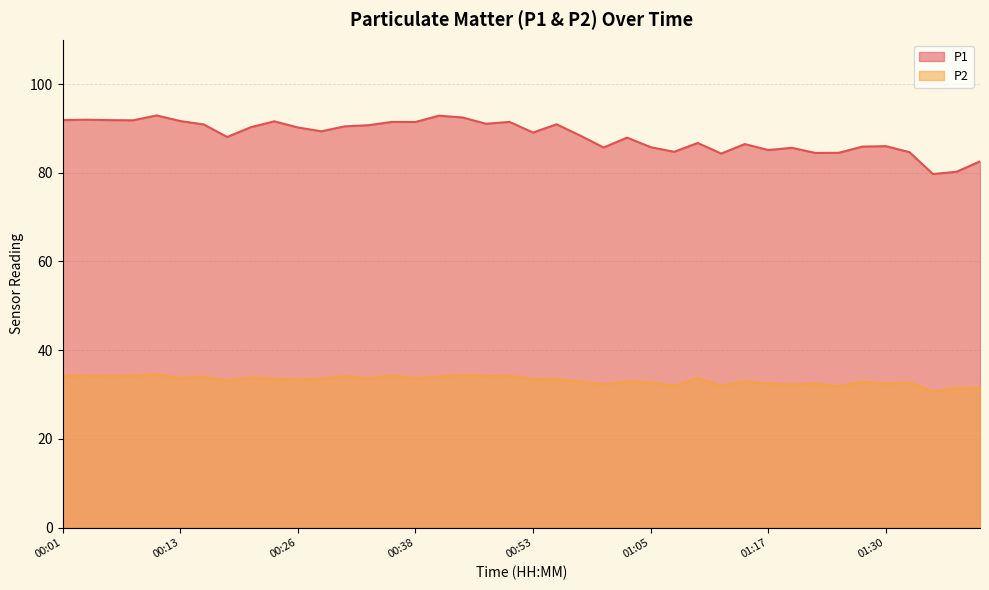

Reading left to right, list all the values displayed in this chart.

P1: 91.9	92.0	91.9	91.8	92.9	91.7	90.9	88.1	90.3	91.6	90.2	89.3	90.5	90.7	91.5	91.5	92.9	92.5	91.0	91.5	89.1	90.9	88.4	85.7	87.9	85.8	84.7	86.7	84.3	86.5	85.1	85.6	84.5	84.5	85.9	86.0	84.7	79.7	80.2	82.6
P2: 34.3	34.2	34.2	34.2	34.6	33.7	34.0	33.2	33.8	33.6	33.4	33.5	34.1	33.6	34.3	33.7	34.0	34.4	34.1	34.2	33.5	33.5	32.9	32.3	33.0	32.7	32.0	33.7	31.9	33.0	32.5	32.3	32.5	31.9	32.9	32.5	32.7	30.7	31.4	31.5